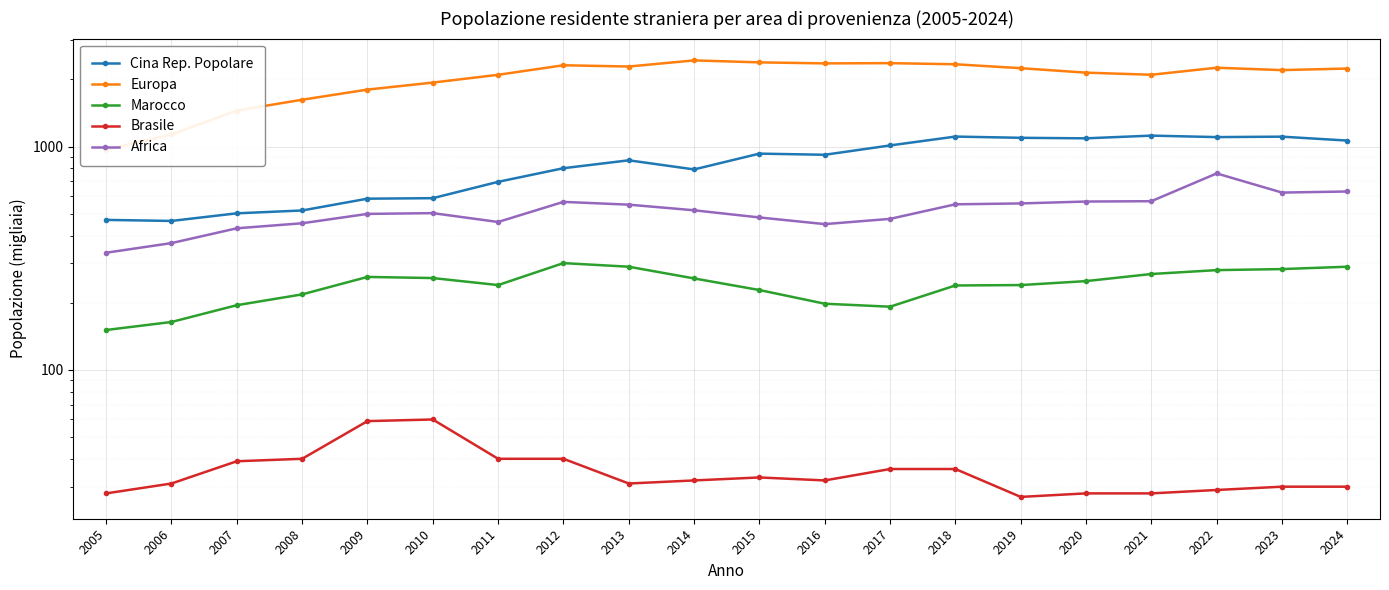

At how many categories does at least one series exceed 1402?

18